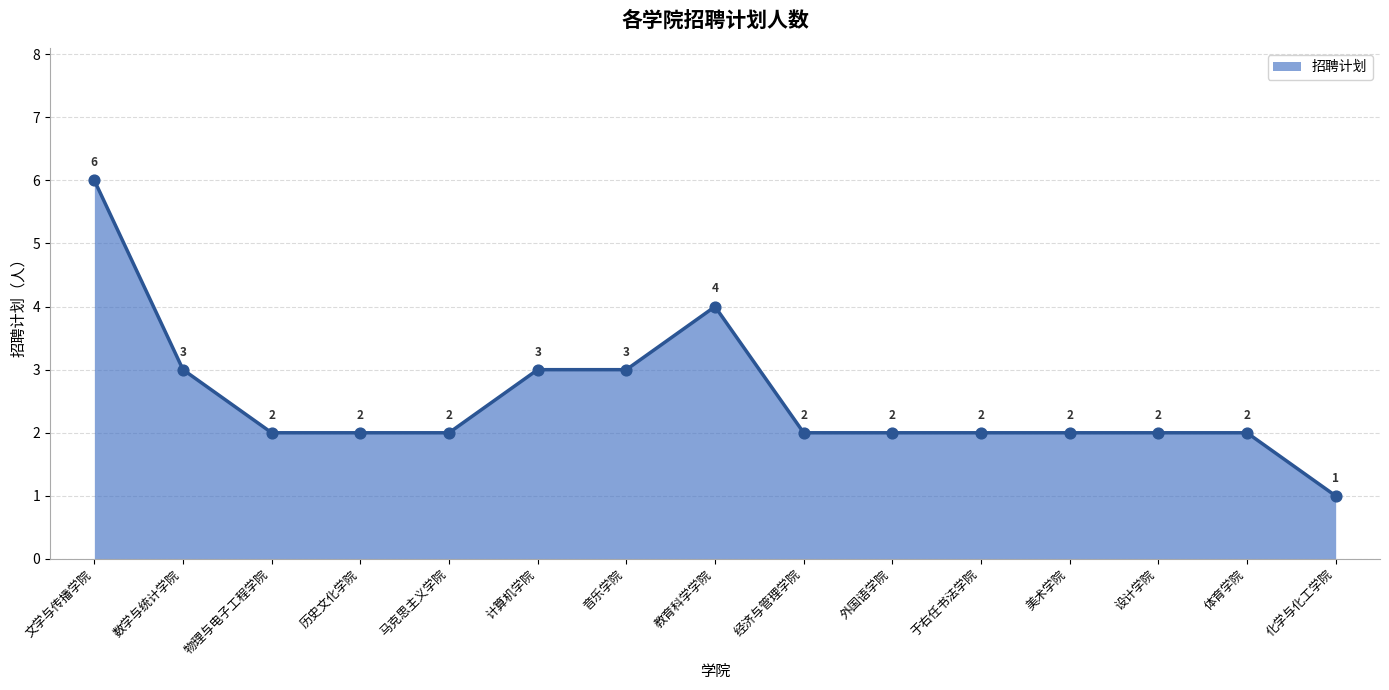

What is the ratio of the value at 设计学院 to the value at 体育学院?

1.0